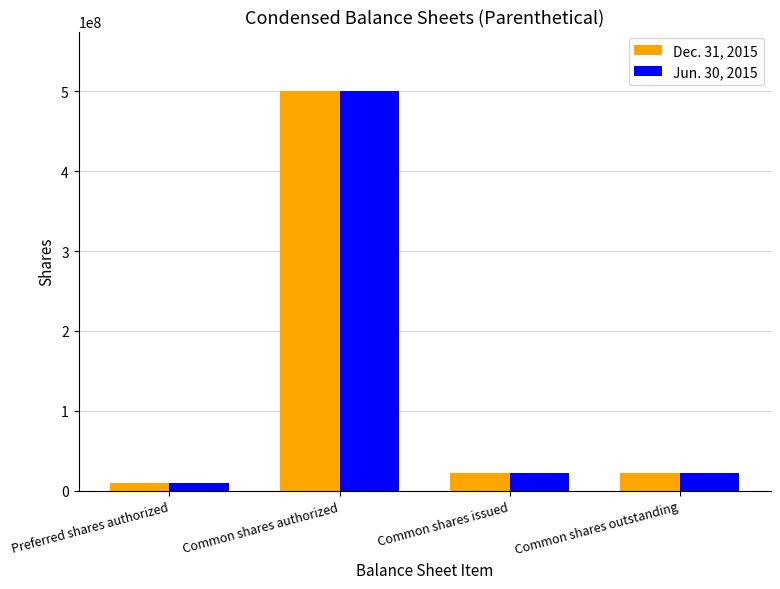

What is the spread (max minus min) of values at Common shares outstanding?

383333